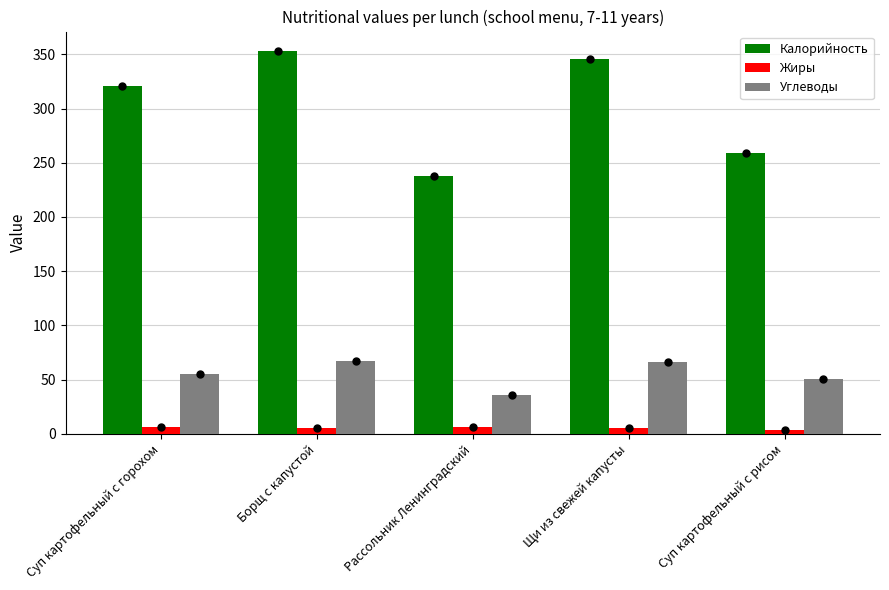

At Щи из свежей капусты, list the series in order from largest to smallest.

Калорийность, Углеводы, Жиры